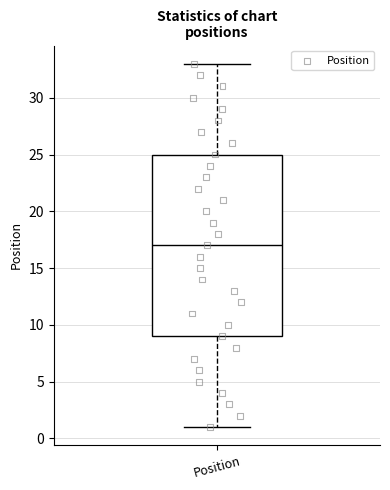

Where does the lower whisker of the box for Position end on the y-axis? The values are not printed on the chart, so give them approximately, as read against the axis.

1